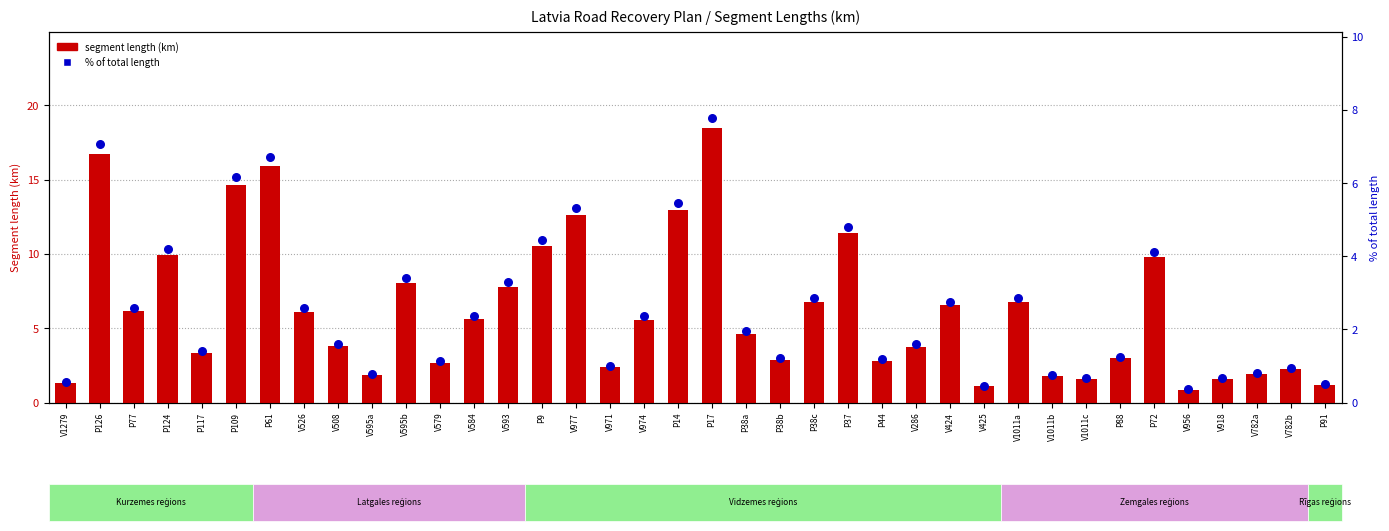

Which series has the largest Y range (max minus min)?

segment length (km)